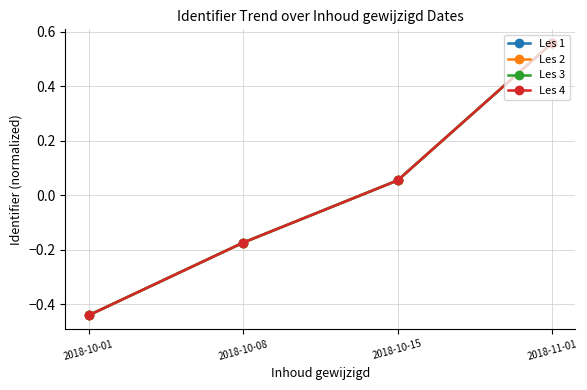

What is the label of the 2nd point from the left?

2018-10-08